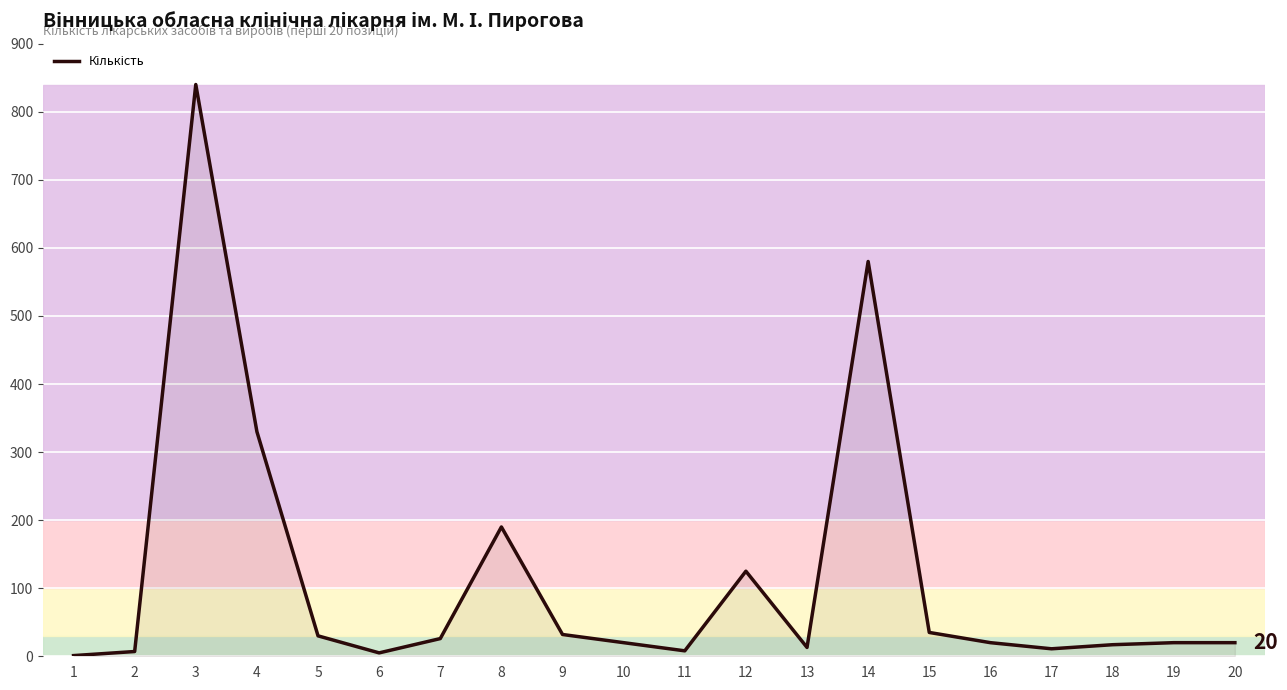

What is the greatest value displayed?

840